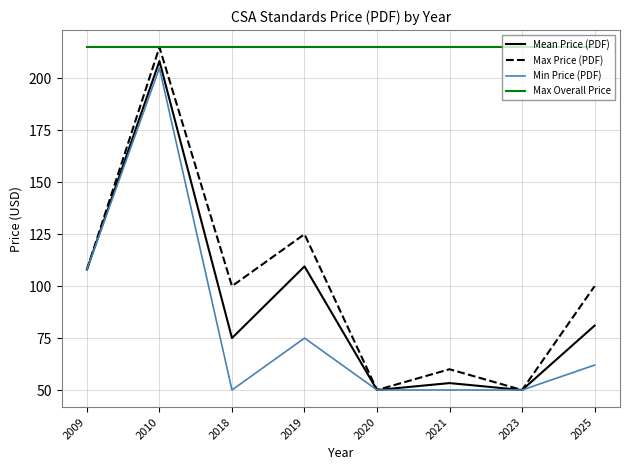

True or false: Min Price (PDF) and Max Overall Price intersect in this chart.

False